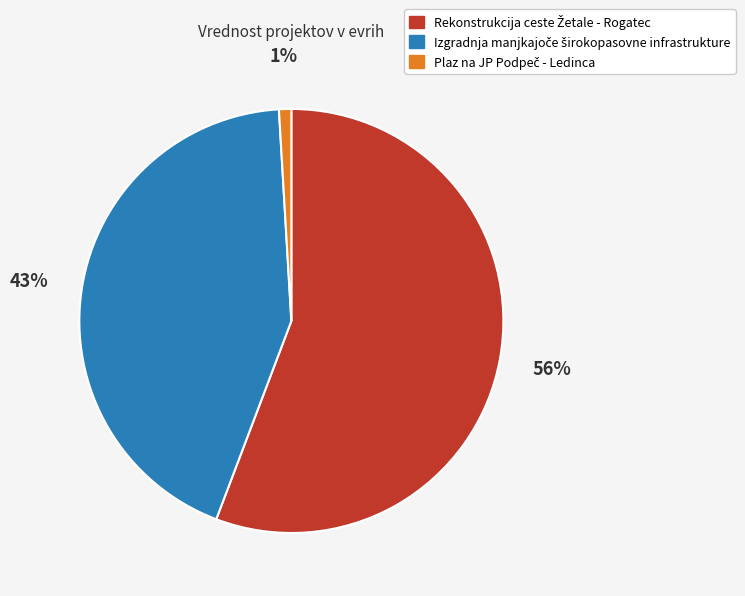

How many segments does this pie chart have?

3